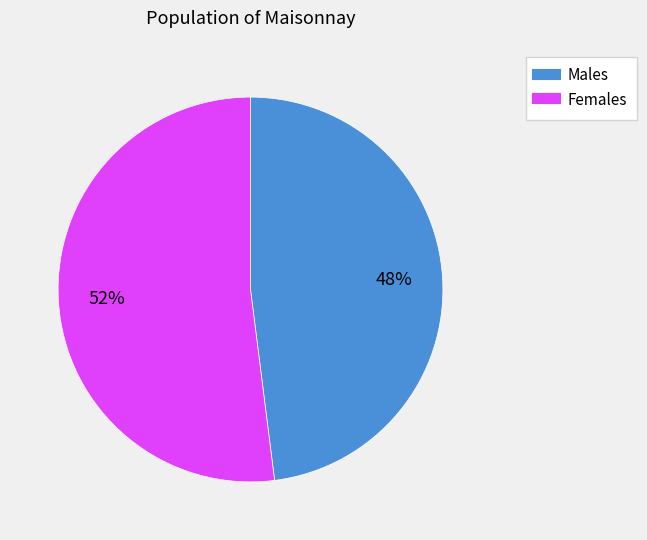

To the nearest percent, what is the average slice percentage?

50%